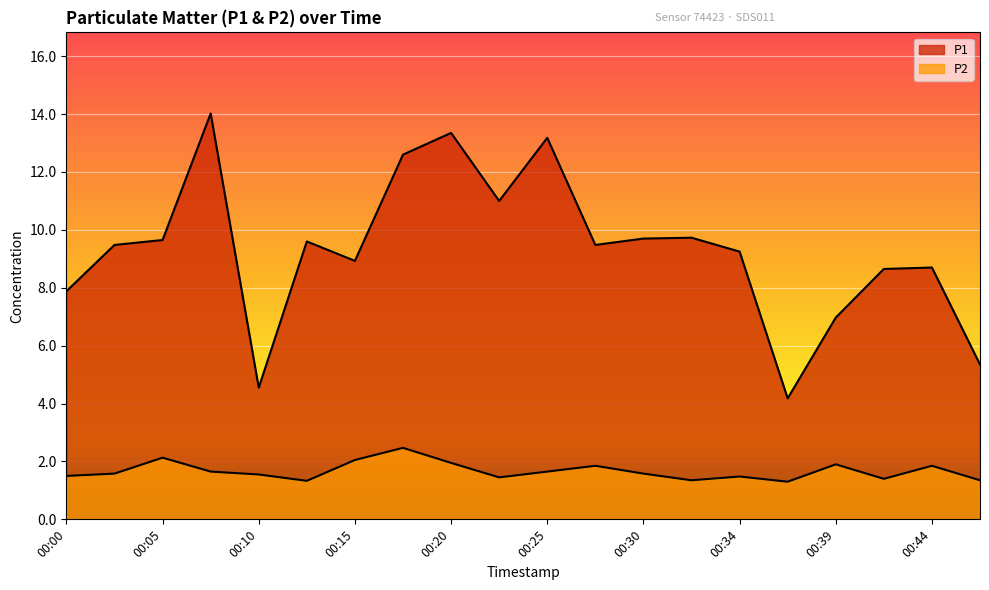

At which category does P1 reach its first local valley?

00:10